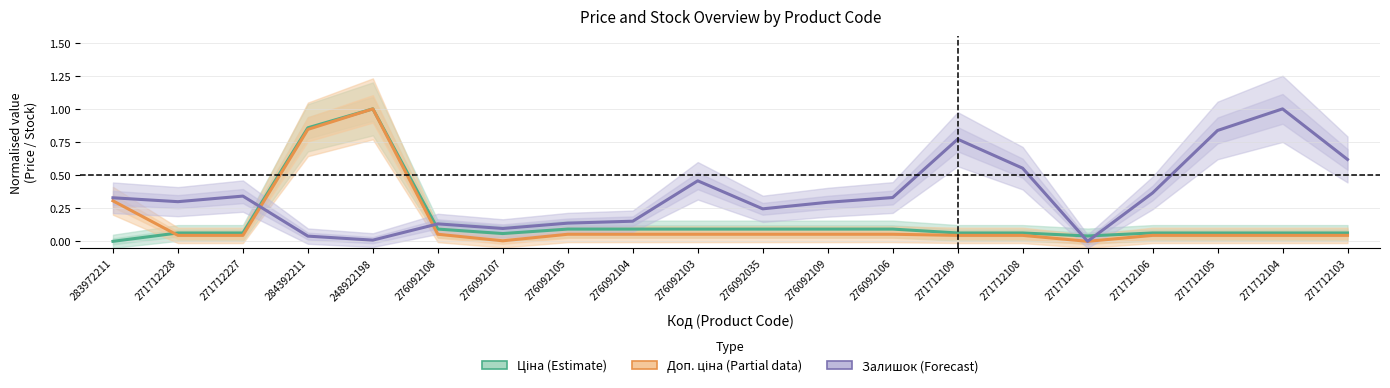

Where is Залишок (Forecast) nearest to the value 0?

271712107